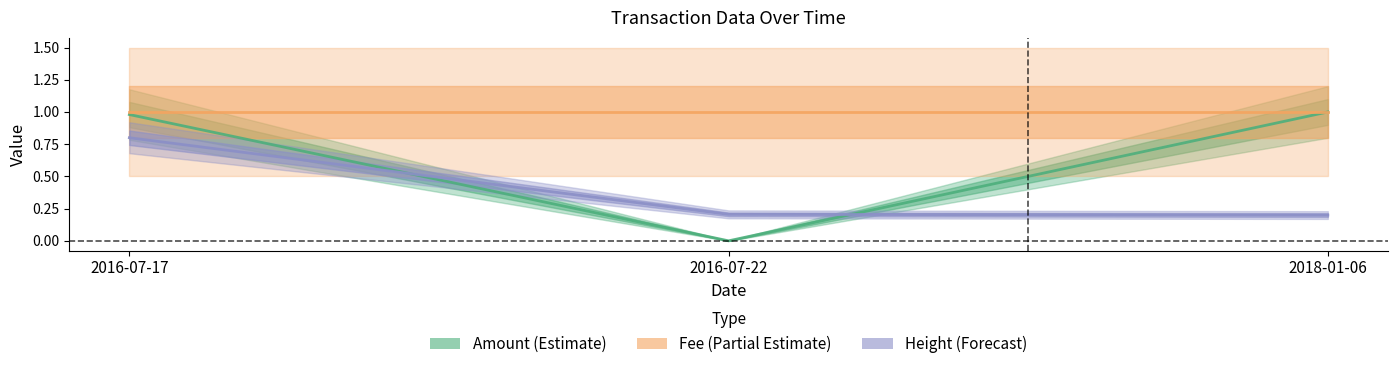

Is this an area chart (filled region under the line)?

No